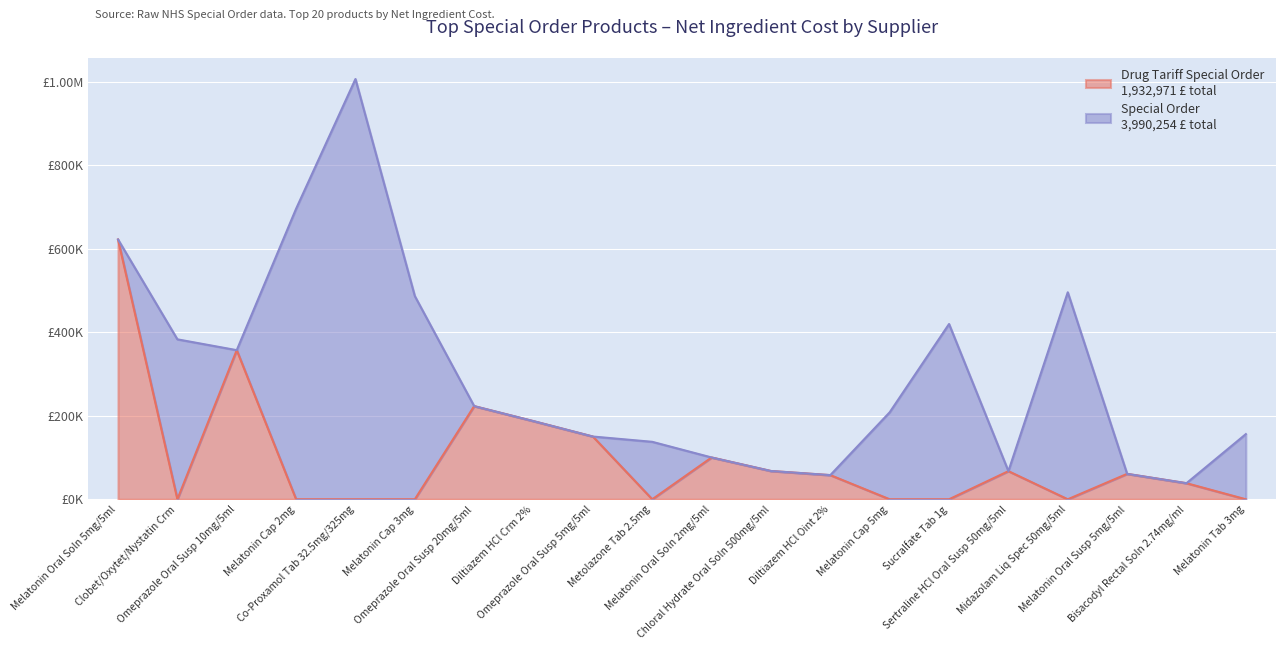

What position from the right is Co-Proxamol Tab 32.5mg/325mg?

16